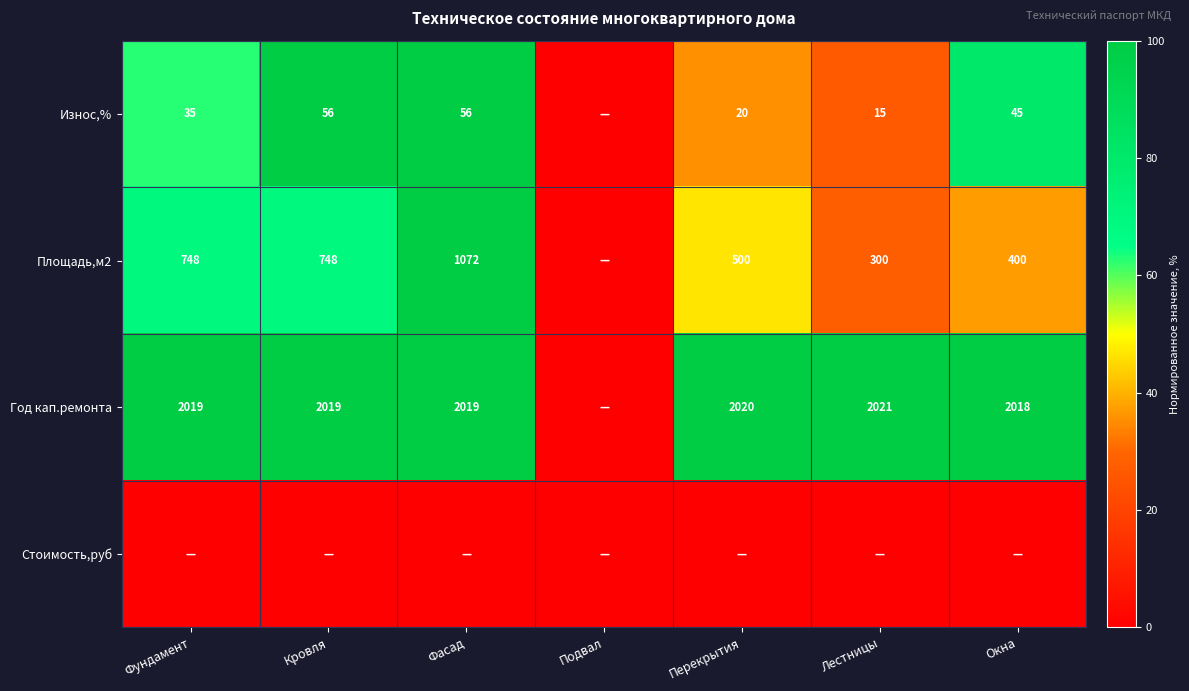

Between Лестницы and Фундамент, which is larger?

Фундамент